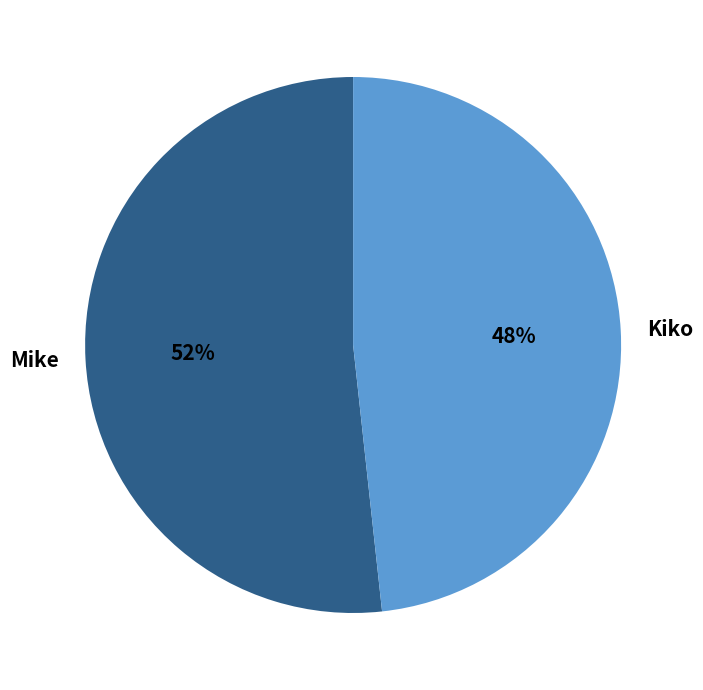

Count the number of slices in the pie.

2